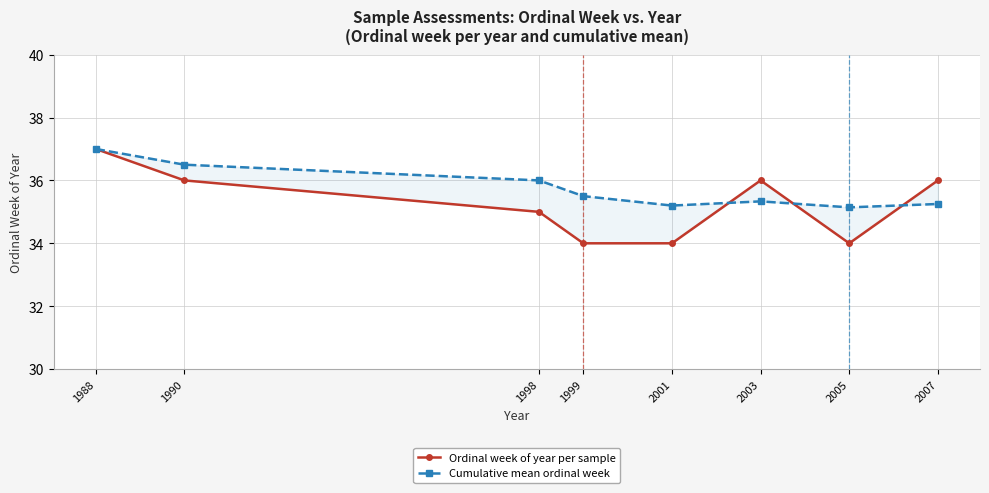

What is the average value of the Cumulative mean ordinal week series?

35.7